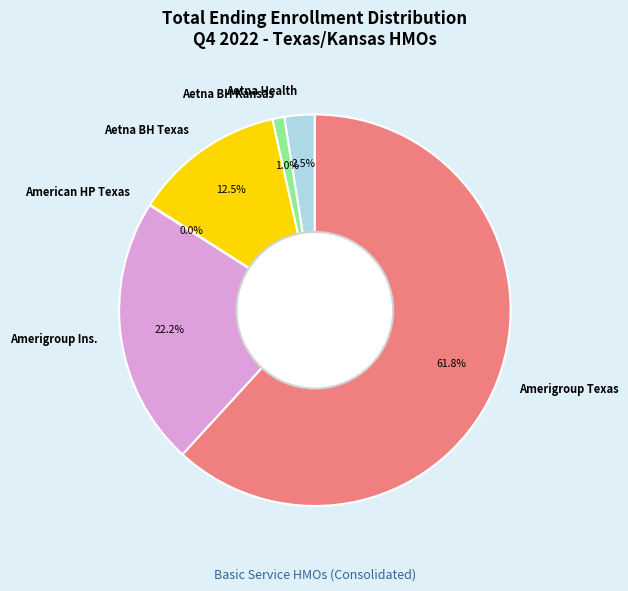

What is the largest slice in the pie chart?

Amerigroup Texas